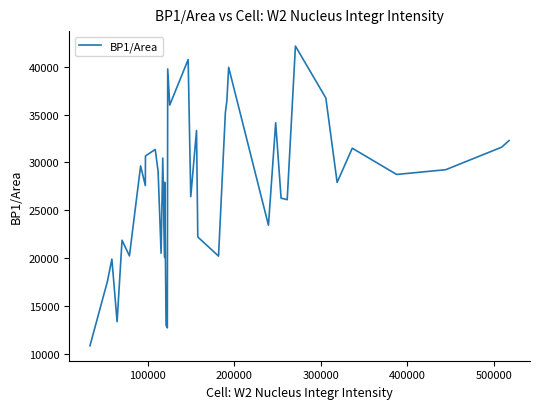

What is the difference between the maximum and minimum values?

31290.0